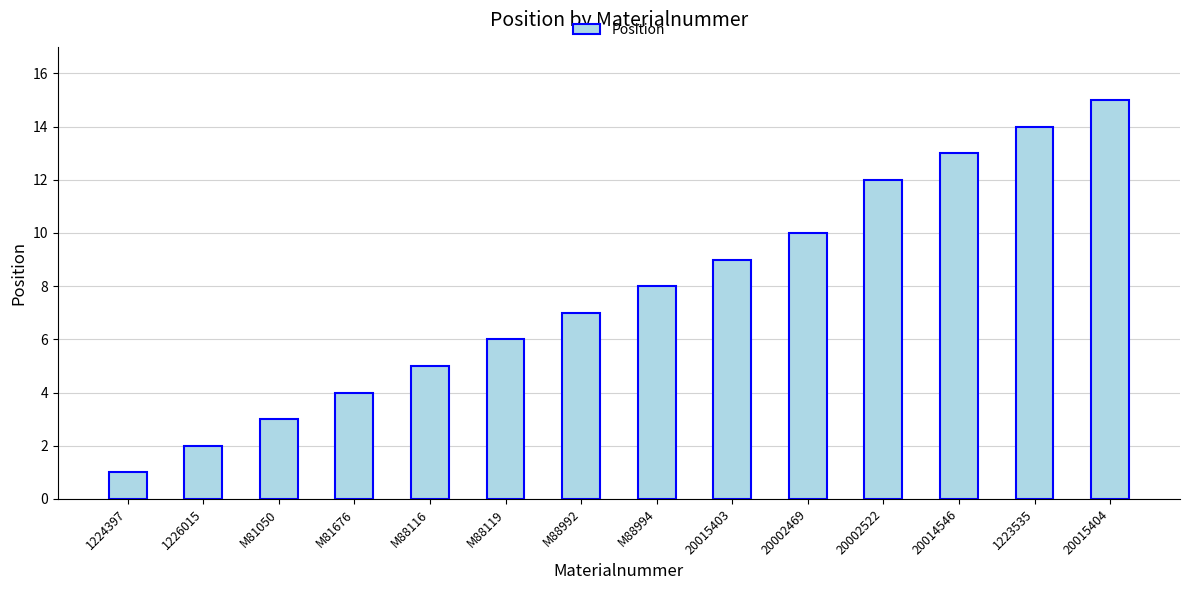

What is the greatest value displayed?

15